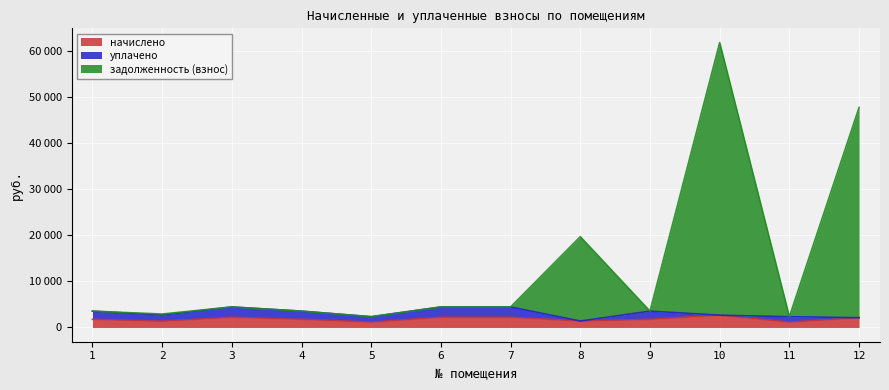

What is the total value across all series at 11?

3504.1